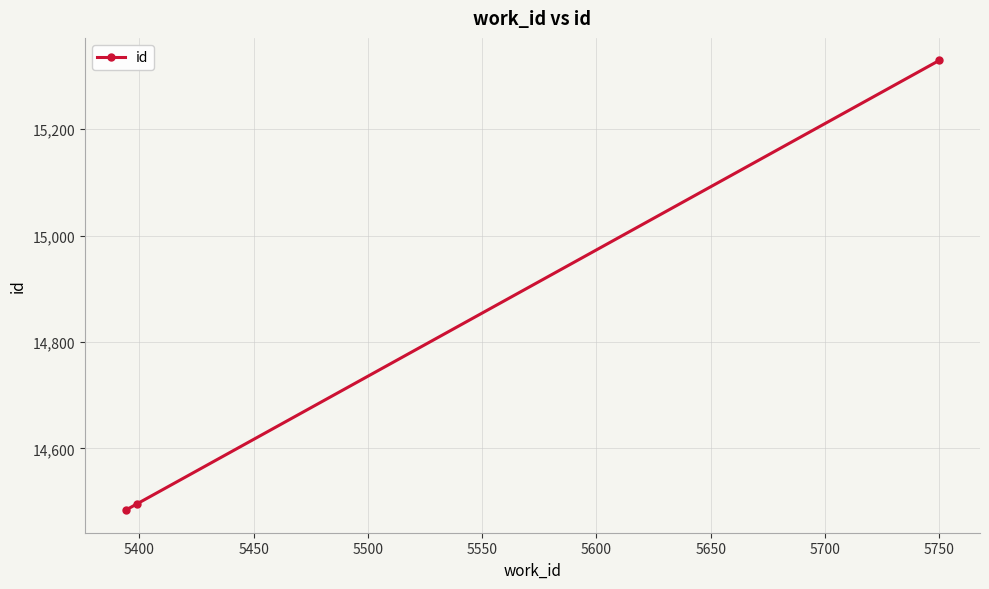

Reading left to right, transcribe all the data shown in this chart.

14484	14496	15329